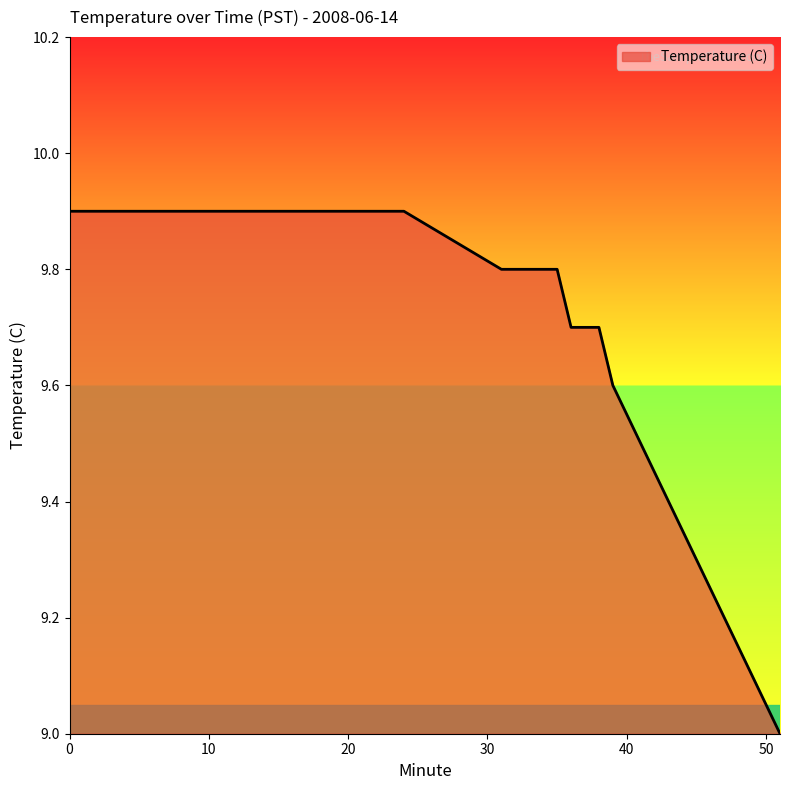

What is the difference between the second highest and minimum values?

0.9